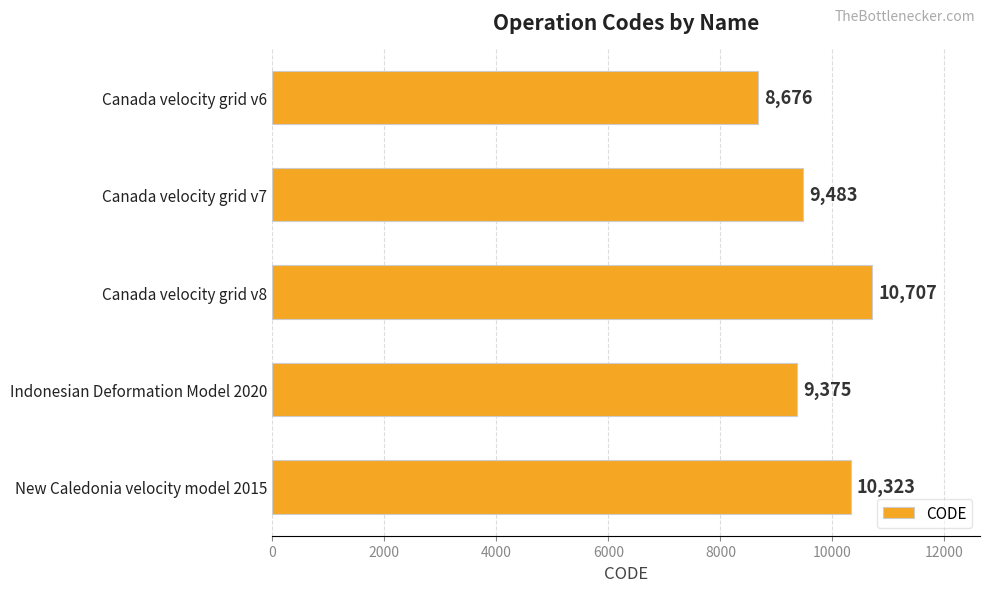

How many values are below 9483?

2